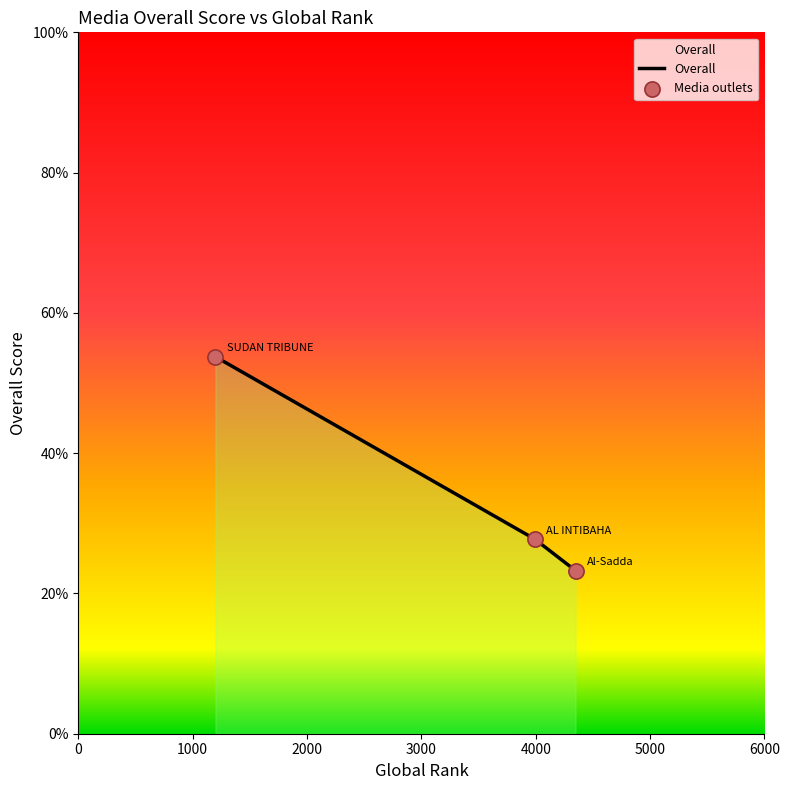

Which series reaches the minimum Y coordinate?

Overall